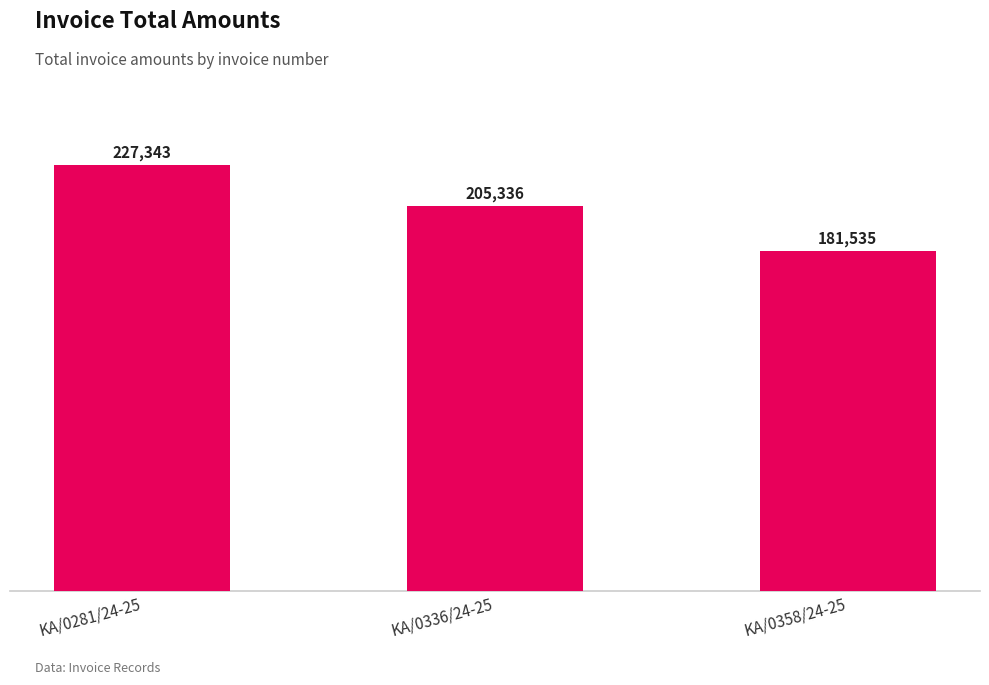

Read the value at KA/0336/24-25.

205336